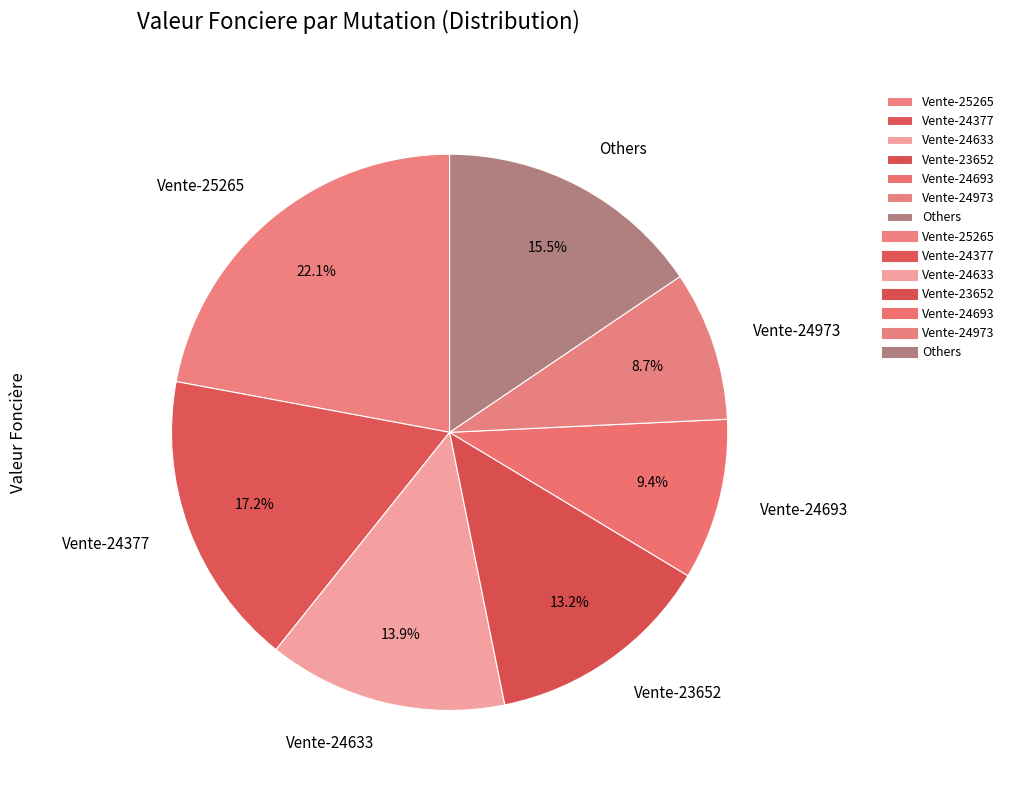

What is the smallest slice in the pie chart?

Vente-24973